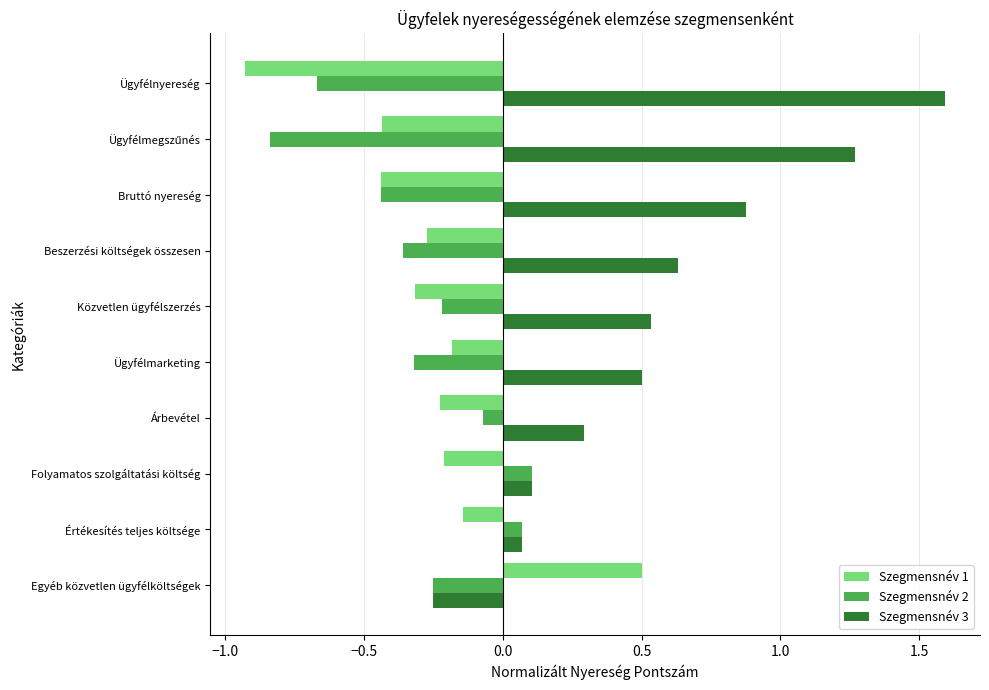

What is the greatest value displayed?

1.6